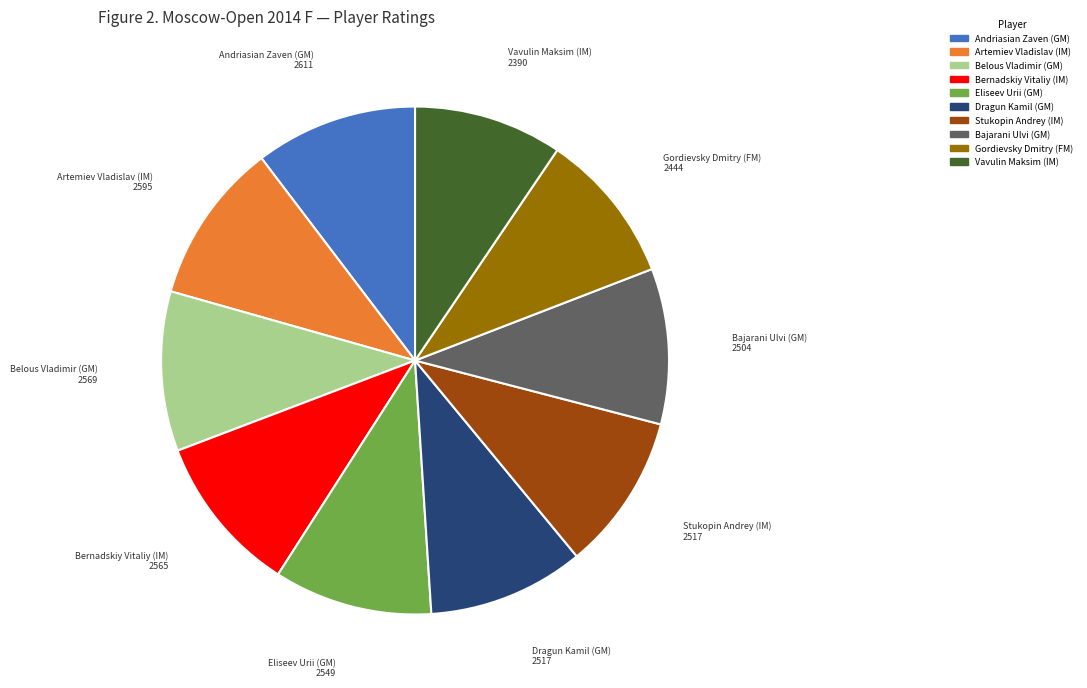

Is it true that Bernadskiy Vitaliy (IM) is 25% of the pie?

False